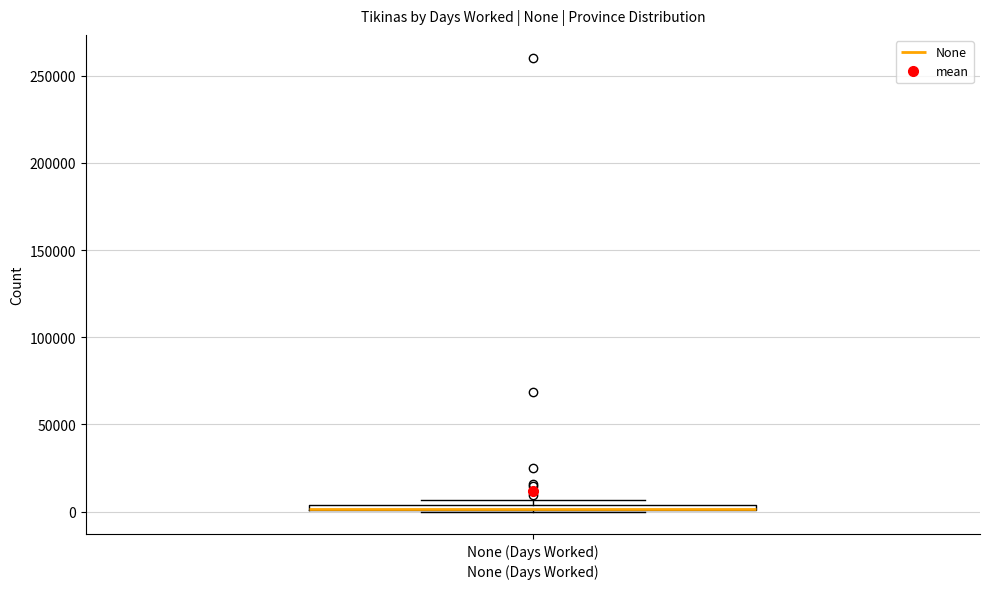

Where is the lower edge of the box for None (Days Worked) on the y-axis? The values are not printed on the chart, so give them approximately, as read against the axis.

0